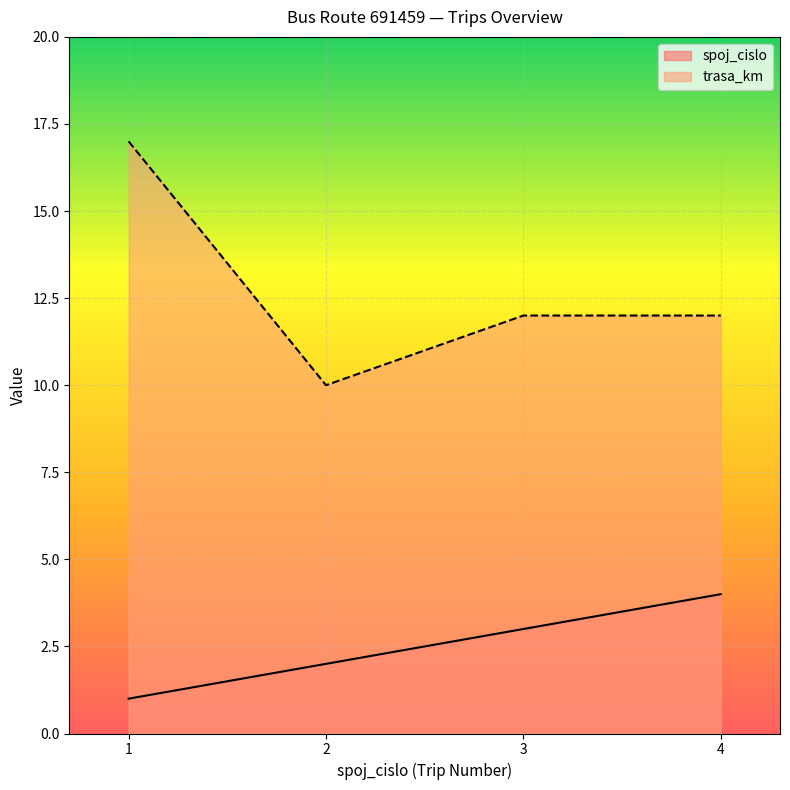

What are all the series names shown in the legend?

spoj_cislo, trasa_km